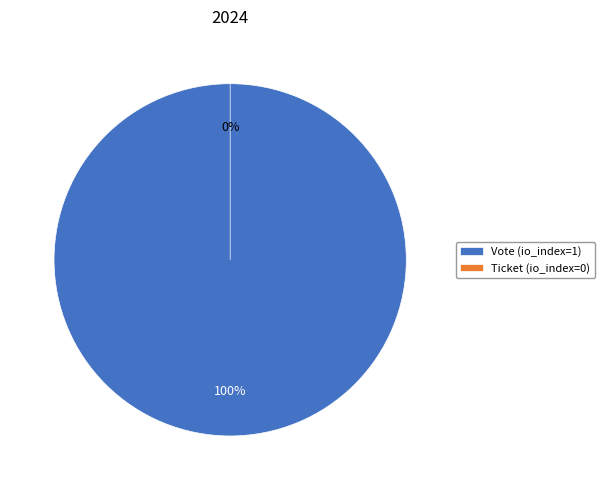

The Ticket (io_index=0) slice represents 10% of the pie. True or false?

False